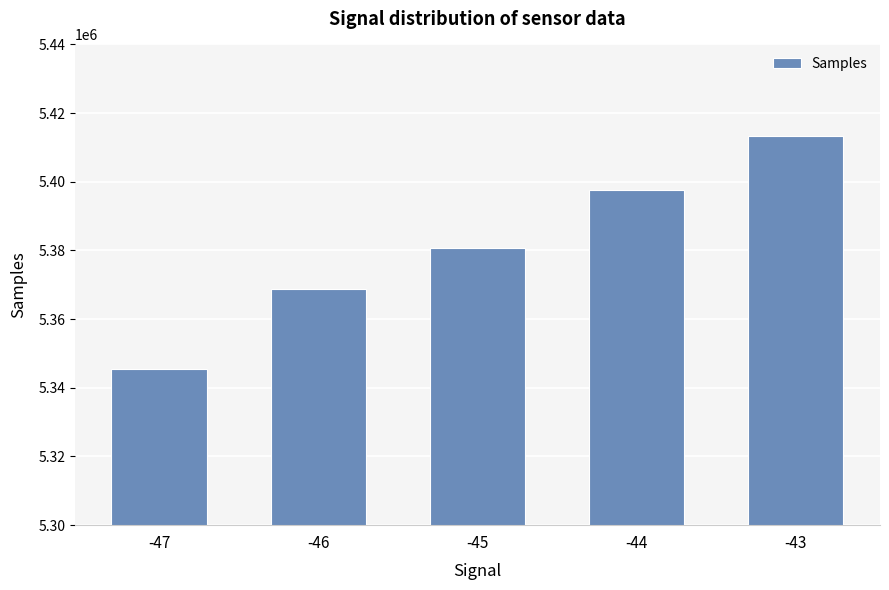

Which label corresponds to the smallest value in the chart?

-47